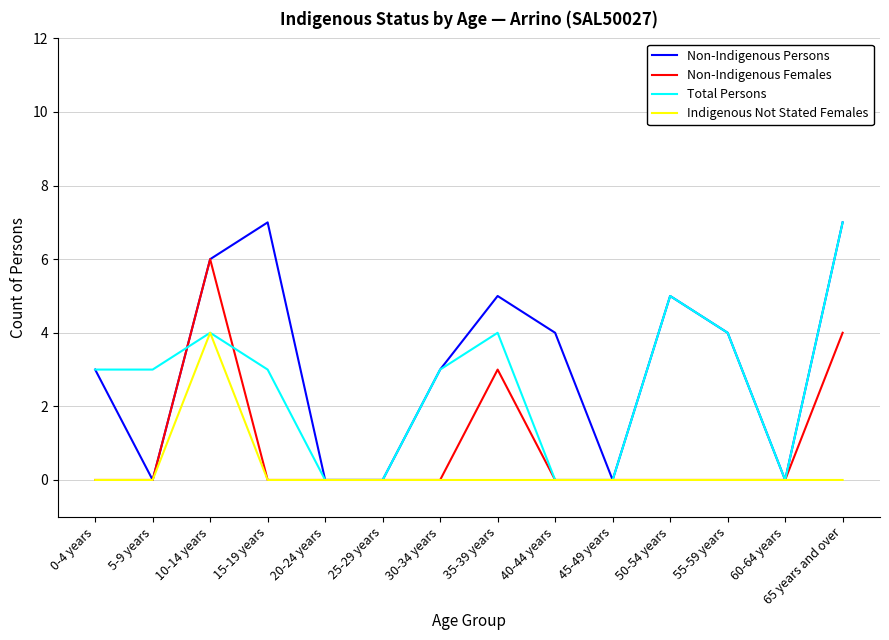

How many lines are shown in the chart?

4